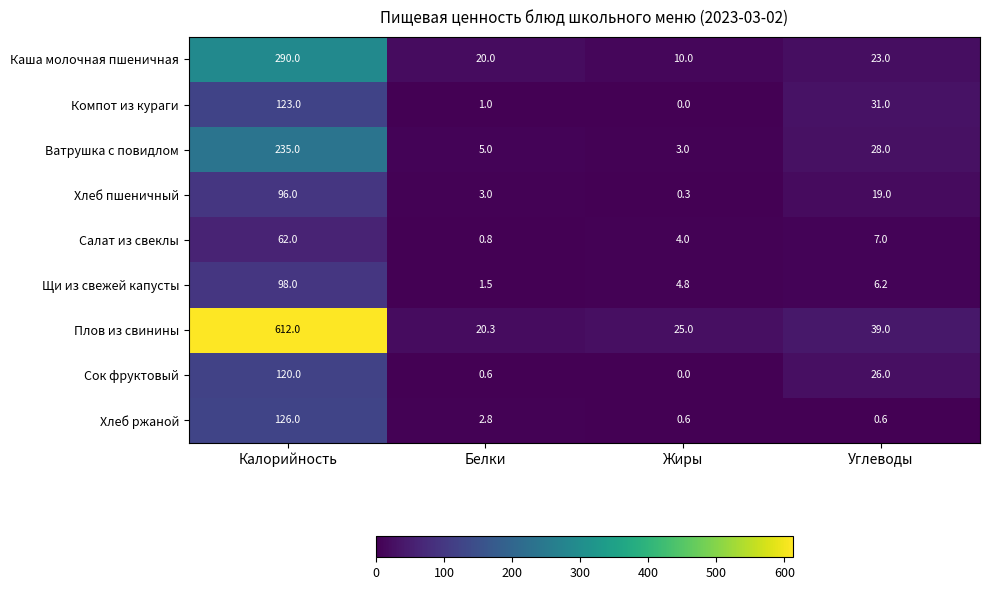

At which category is the sum across all series the highest?

Калорийность